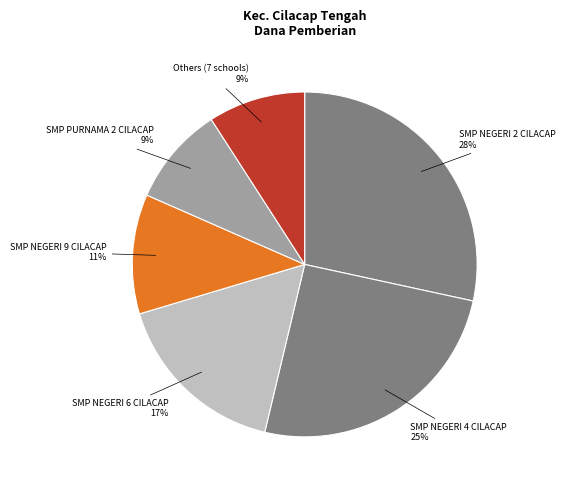

Which has a higher value, SMP NEGERI 9 CILACAP or SMP PURNAMA 2 CILACAP?

SMP NEGERI 9 CILACAP